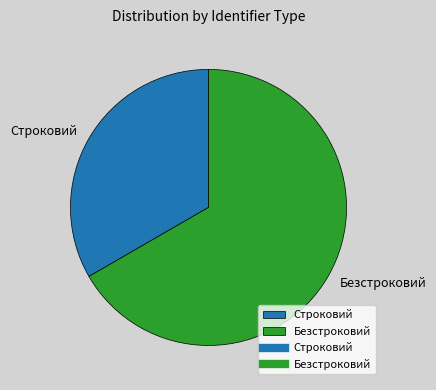

Is it true that Безстроковий is 67% of the pie?

True